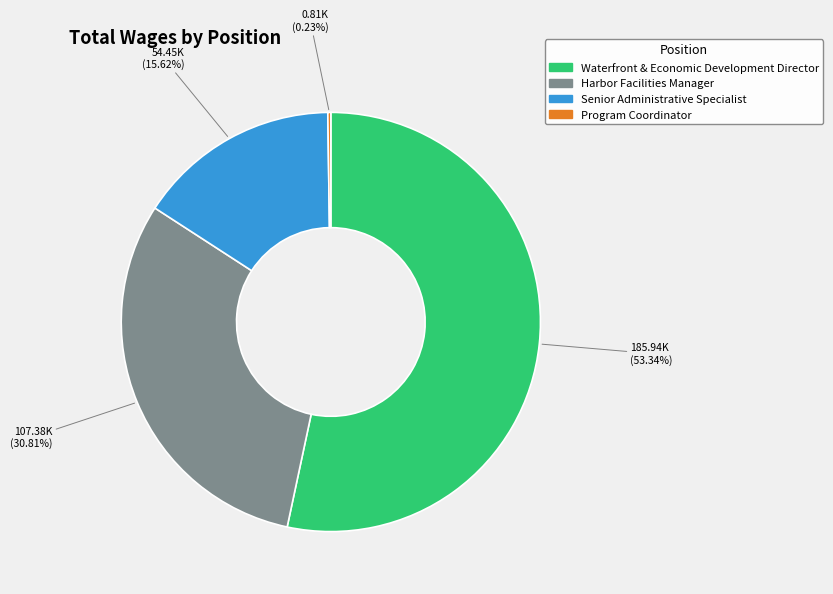

Which category has the biggest portion of the pie?

Waterfront & Economic Development Director